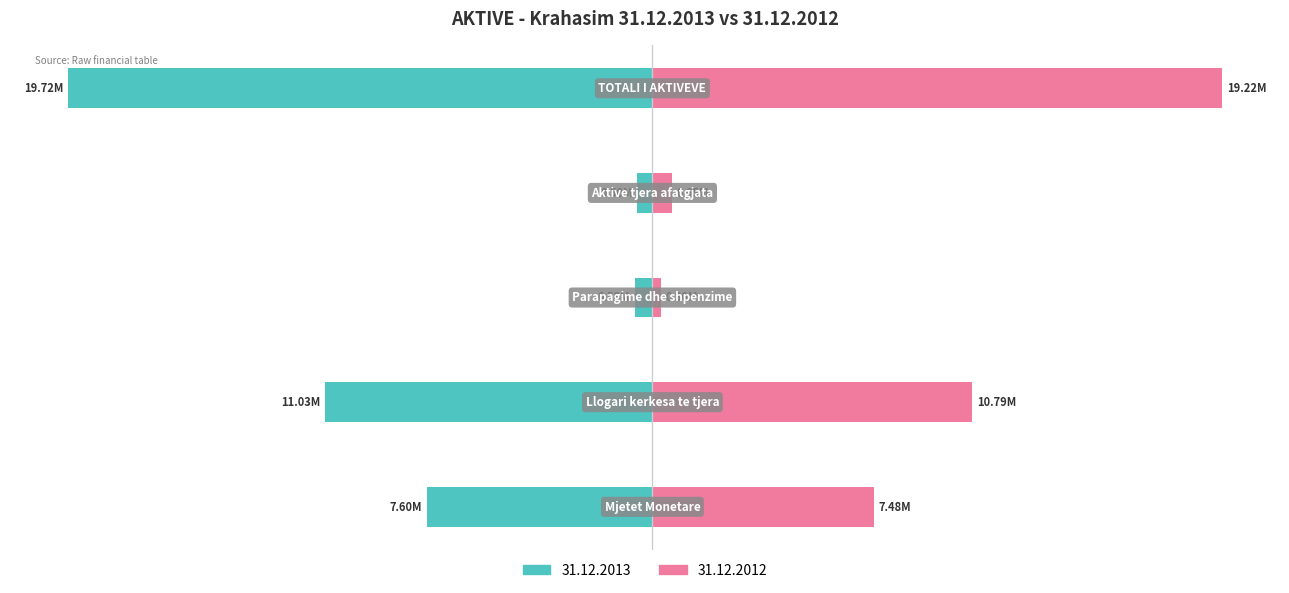

At which category does the chart reach its peak across all series?

TOTALI I AKTIVEVE